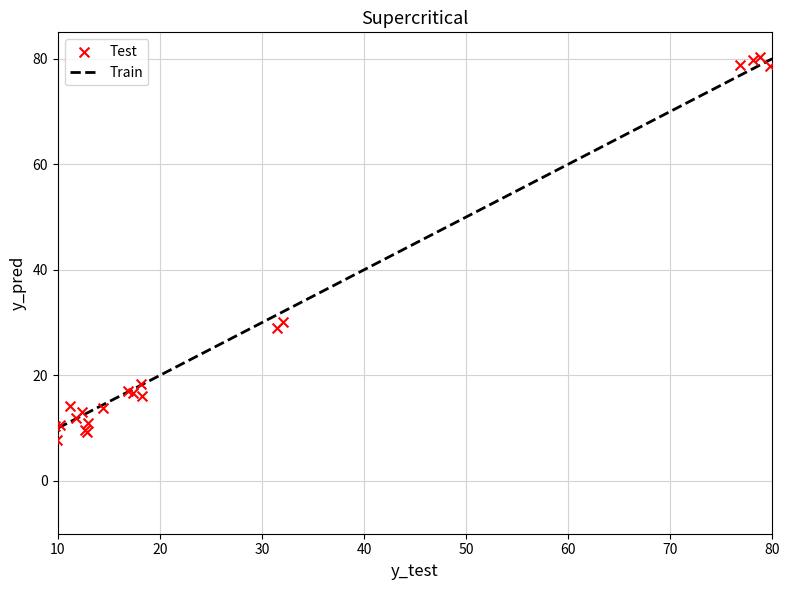

What Y value in the scatter plot is closest to 44?

30.1